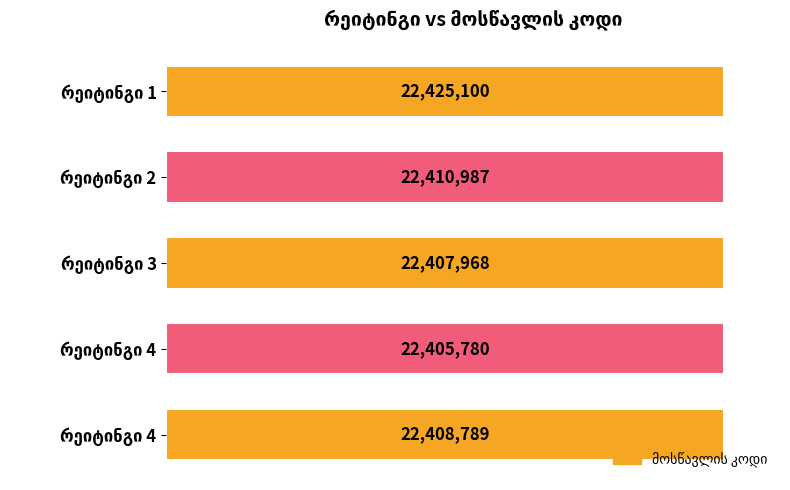

Are the bars horizontal?

Yes